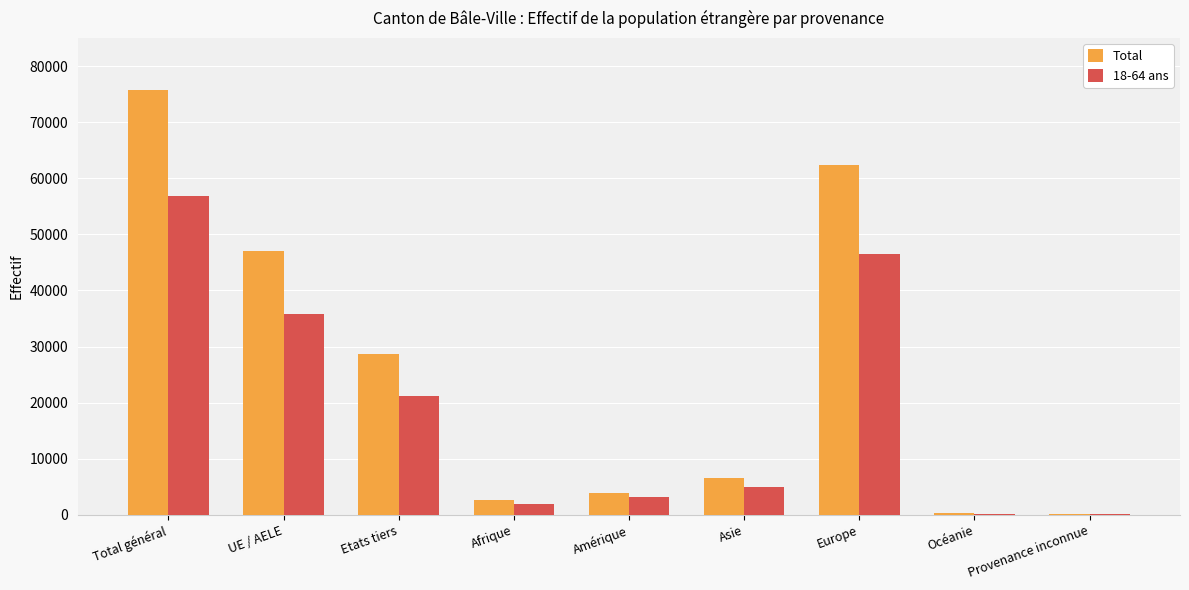

What is the average value of the Total series?

25253